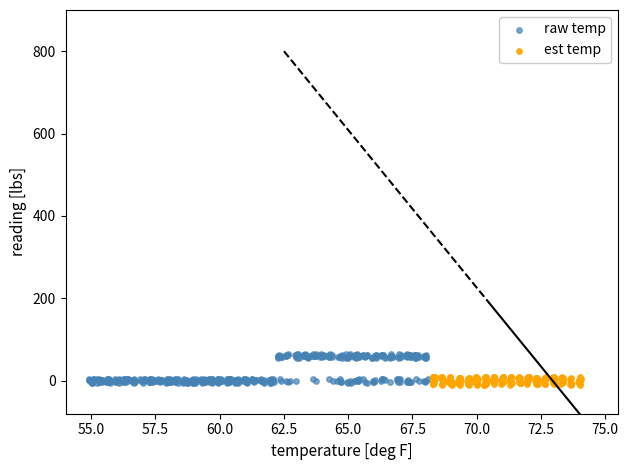

Which series has the widest spread of Y values?

raw temp